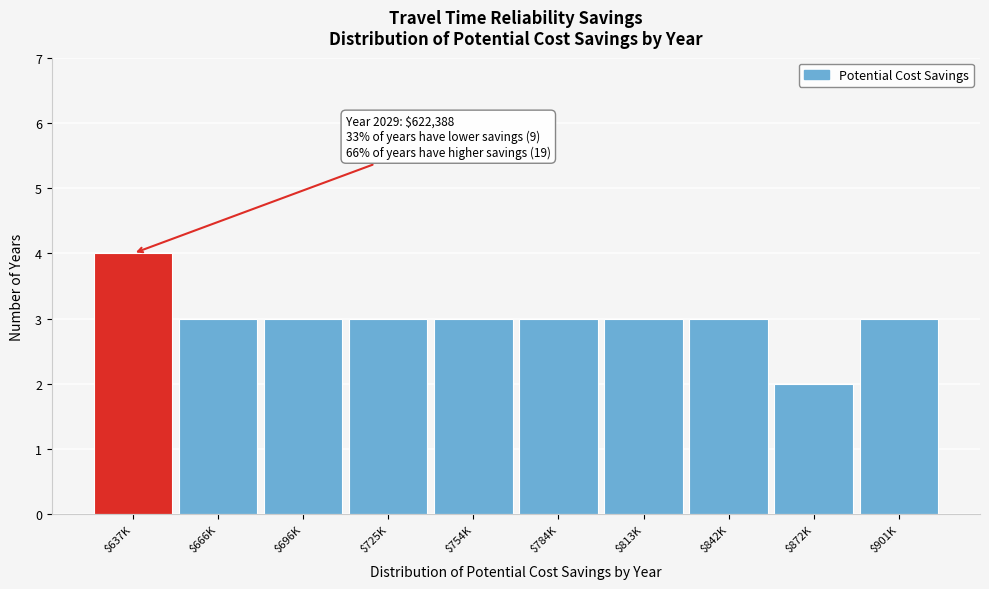

Reading right to left, what are all the values shown in this chart?

3	2	3	3	3	3	3	3	3	4